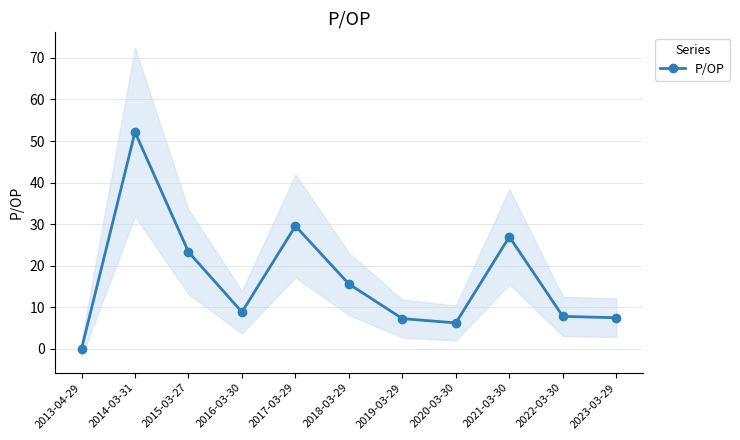

What is the label of the 2nd point from the left?

2014-03-31